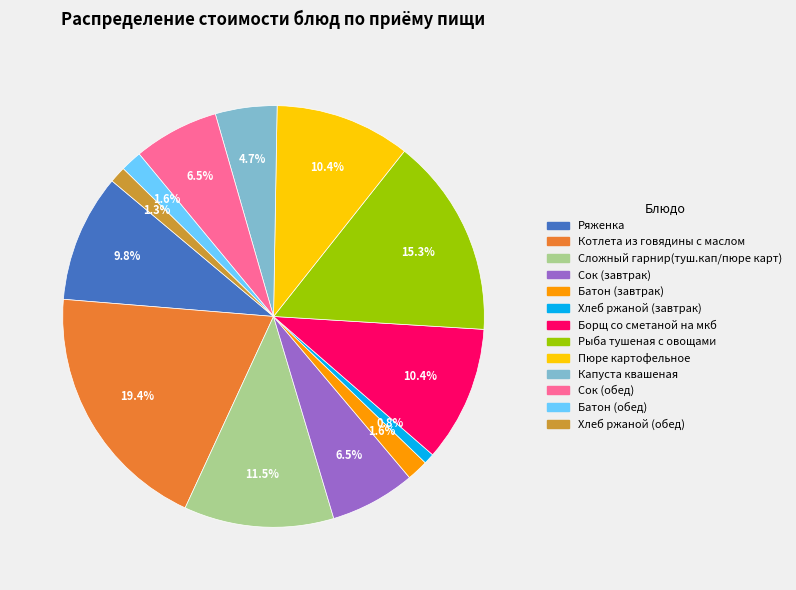

What percentage is the Пюре картофельное slice, to the nearest percent?

10%